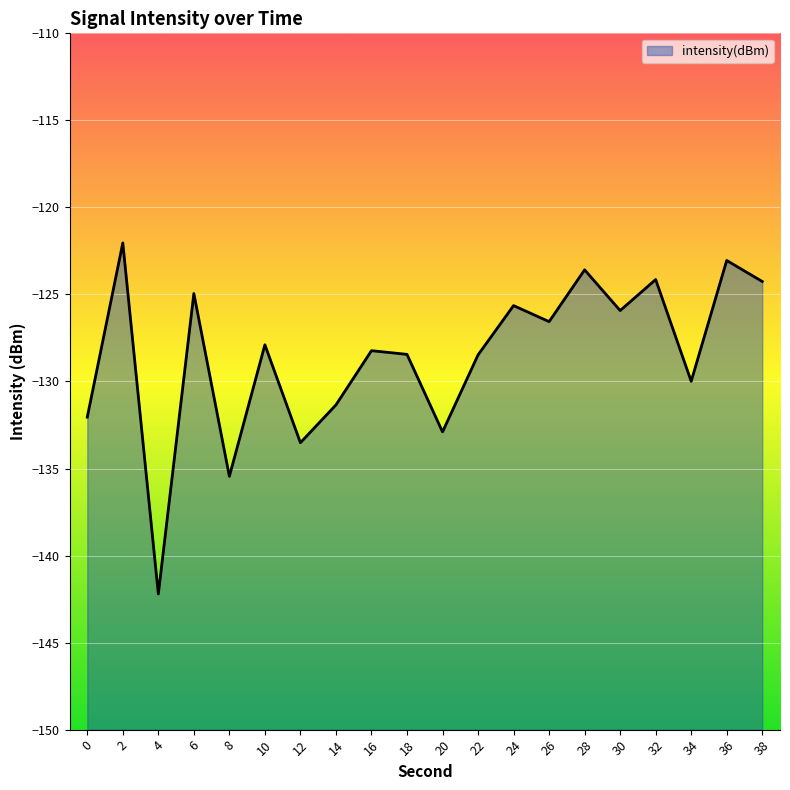

Rank the categories by value from highest to lowest.

2, 36, 28, 32, 38, 6, 24, 30, 26, 10, 16, 18, 22, 34, 14, 0, 20, 12, 8, 4